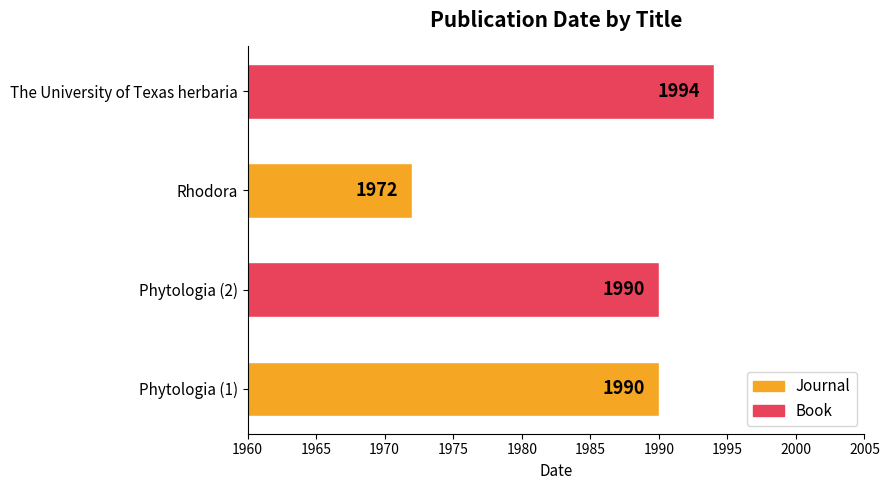

What value does the data have at The University of Texas herbaria, to the nearest 5?

1995